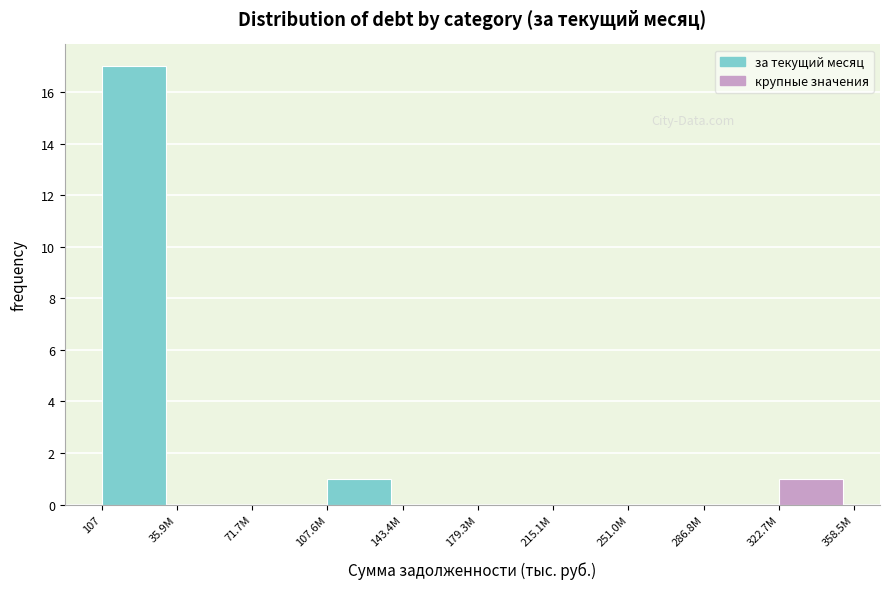

Reading left to right, transcribe all the data shown in this chart.

107=17	35.9M=0	71.7M=0	107.6M=1	143.4M=0	179.3M=0	215.1M=0	251.0M=0	286.8M=0	322.7M=1